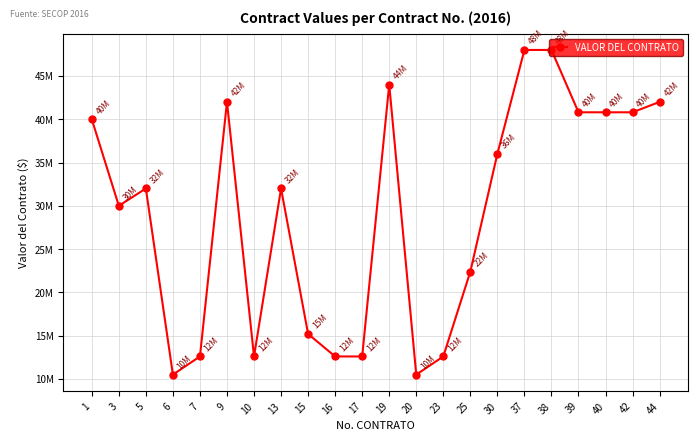

True or false: the data has more than 2 interior local peaks.

True